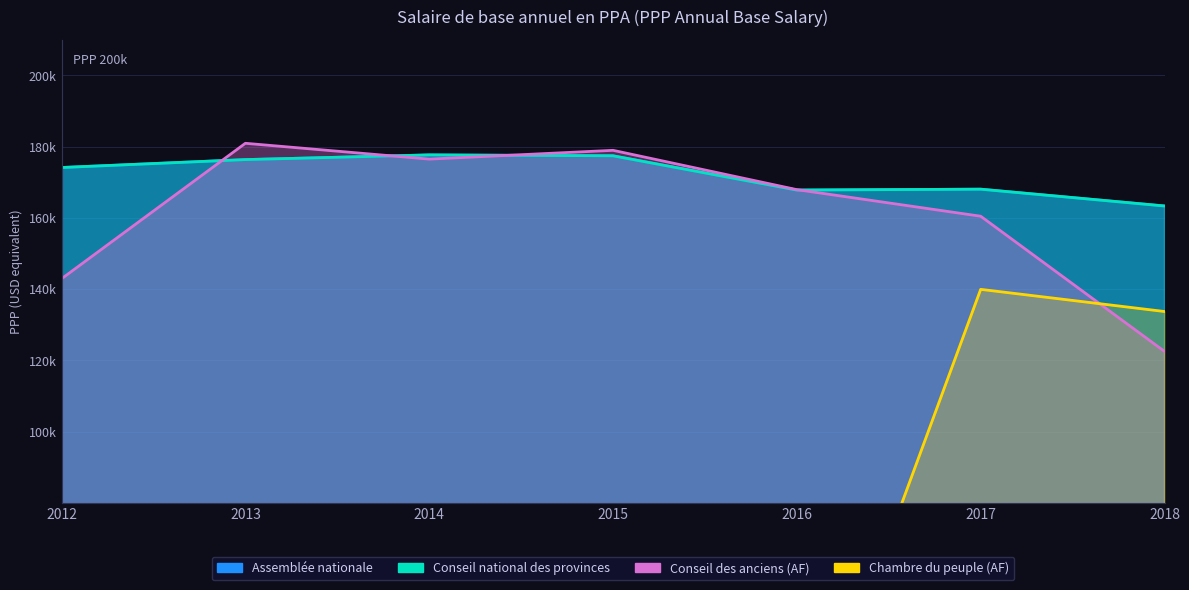

True or false: Chambre du peuple (AF) has a value of 133707 at 2018.

True